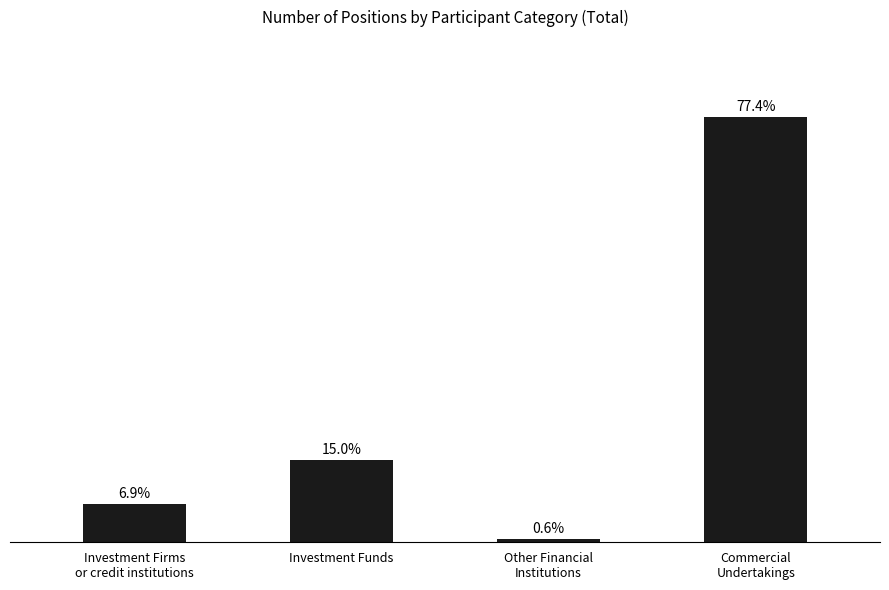

Reading left to right, what are all the values shown in this chart?

40919727.0	88654215.5	3762804.0	456739178.0